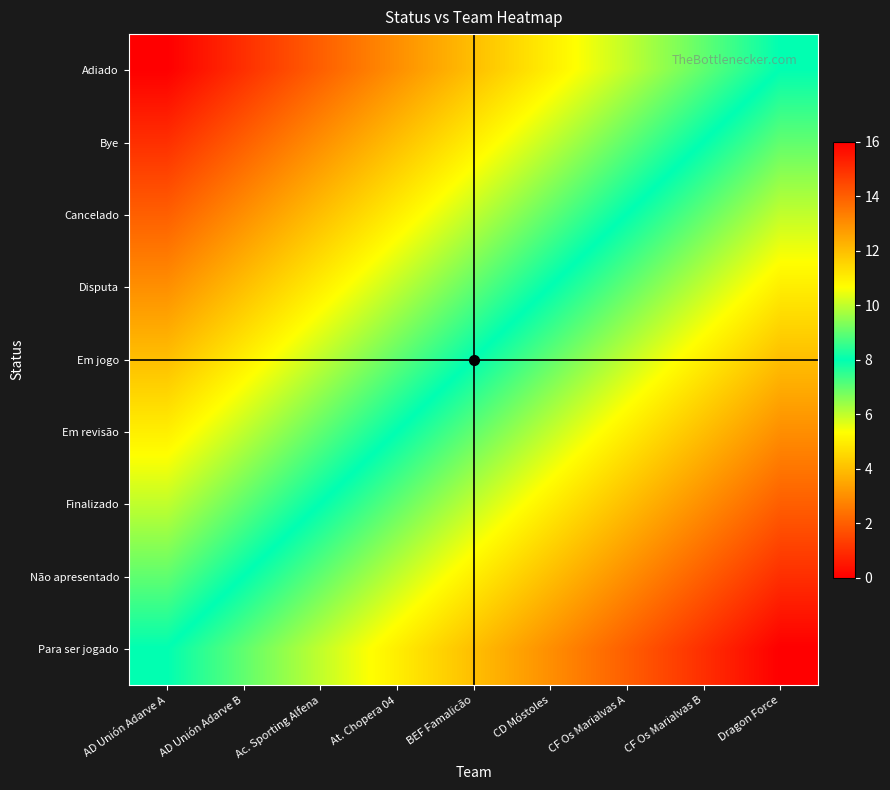

Reading left to right, list all the values displayed in this chart.

Adiado: AD Unión Adarve A=0	AD Unión Adarve B=1	Ac. Sporting Alfena=2	At. Chopera 04=3	BEF Famalicão=4	CD Móstoles=5	CF Os Marialvas A=6	CF Os Marialvas B=7	Dragon Force=8
Bye: AD Unión Adarve A=1	AD Unión Adarve B=2	Ac. Sporting Alfena=3	At. Chopera 04=4	BEF Famalicão=5	CD Móstoles=6	CF Os Marialvas A=7	CF Os Marialvas B=8	Dragon Force=9
Cancelado: AD Unión Adarve A=2	AD Unión Adarve B=3	Ac. Sporting Alfena=4	At. Chopera 04=5	BEF Famalicão=6	CD Móstoles=7	CF Os Marialvas A=8	CF Os Marialvas B=9	Dragon Force=10
Disputa: AD Unión Adarve A=3	AD Unión Adarve B=4	Ac. Sporting Alfena=5	At. Chopera 04=6	BEF Famalicão=7	CD Móstoles=8	CF Os Marialvas A=9	CF Os Marialvas B=10	Dragon Force=11
Em jogo: AD Unión Adarve A=4	AD Unión Adarve B=5	Ac. Sporting Alfena=6	At. Chopera 04=7	BEF Famalicão=8	CD Móstoles=9	CF Os Marialvas A=10	CF Os Marialvas B=11	Dragon Force=12
Em revisão: AD Unión Adarve A=5	AD Unión Adarve B=6	Ac. Sporting Alfena=7	At. Chopera 04=8	BEF Famalicão=9	CD Móstoles=10	CF Os Marialvas A=11	CF Os Marialvas B=12	Dragon Force=13
Finalizado: AD Unión Adarve A=6	AD Unión Adarve B=7	Ac. Sporting Alfena=8	At. Chopera 04=9	BEF Famalicão=10	CD Móstoles=11	CF Os Marialvas A=12	CF Os Marialvas B=13	Dragon Force=14
Não apresentado: AD Unión Adarve A=7	AD Unión Adarve B=8	Ac. Sporting Alfena=9	At. Chopera 04=10	BEF Famalicão=11	CD Móstoles=12	CF Os Marialvas A=13	CF Os Marialvas B=14	Dragon Force=15
Para ser jogado: AD Unión Adarve A=8	AD Unión Adarve B=9	Ac. Sporting Alfena=10	At. Chopera 04=11	BEF Famalicão=12	CD Móstoles=13	CF Os Marialvas A=14	CF Os Marialvas B=15	Dragon Force=16